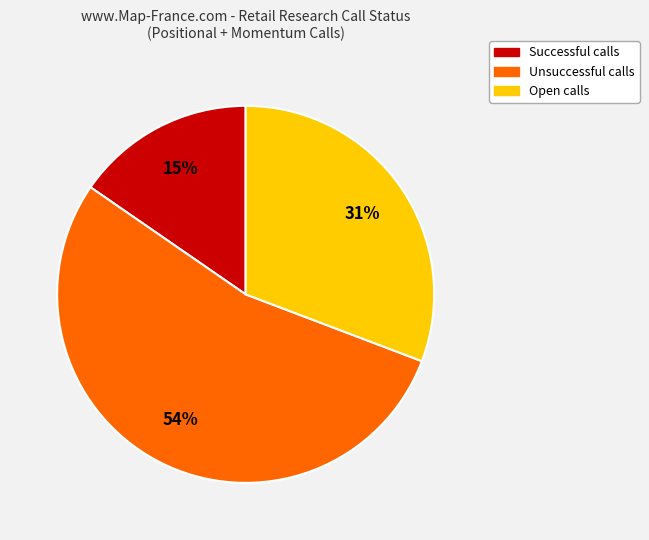

Is there any slice that represents more than half of the pie?

Yes